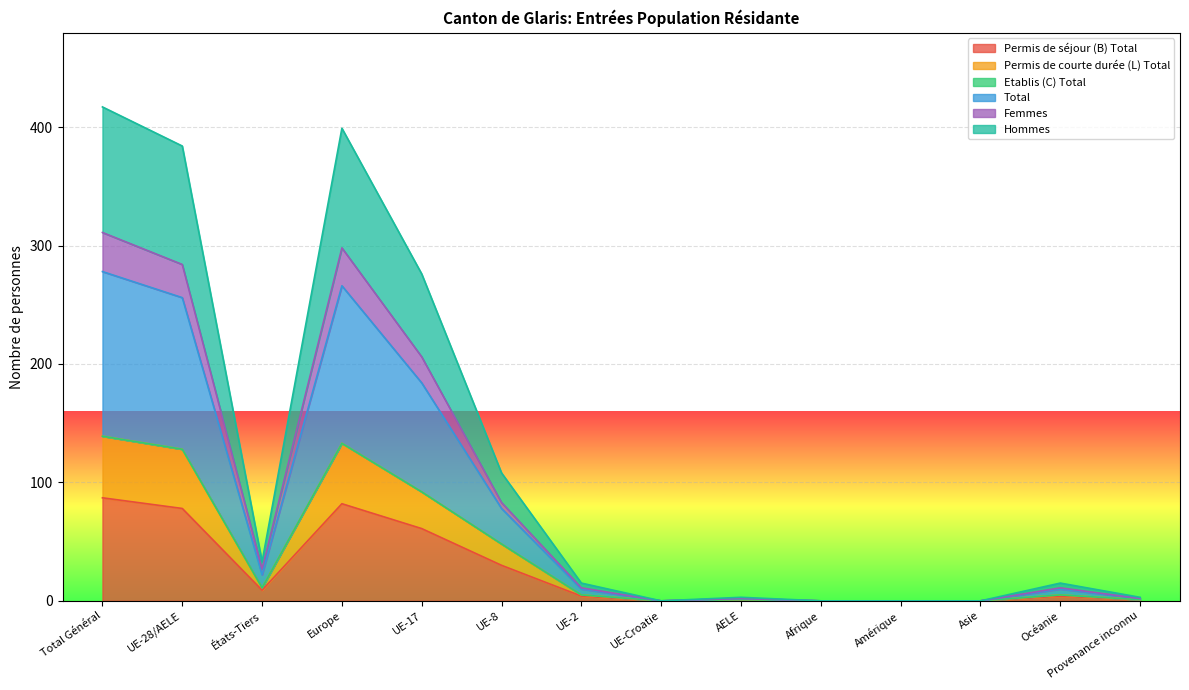

Does the chart display data point markers on the line(s)?

No